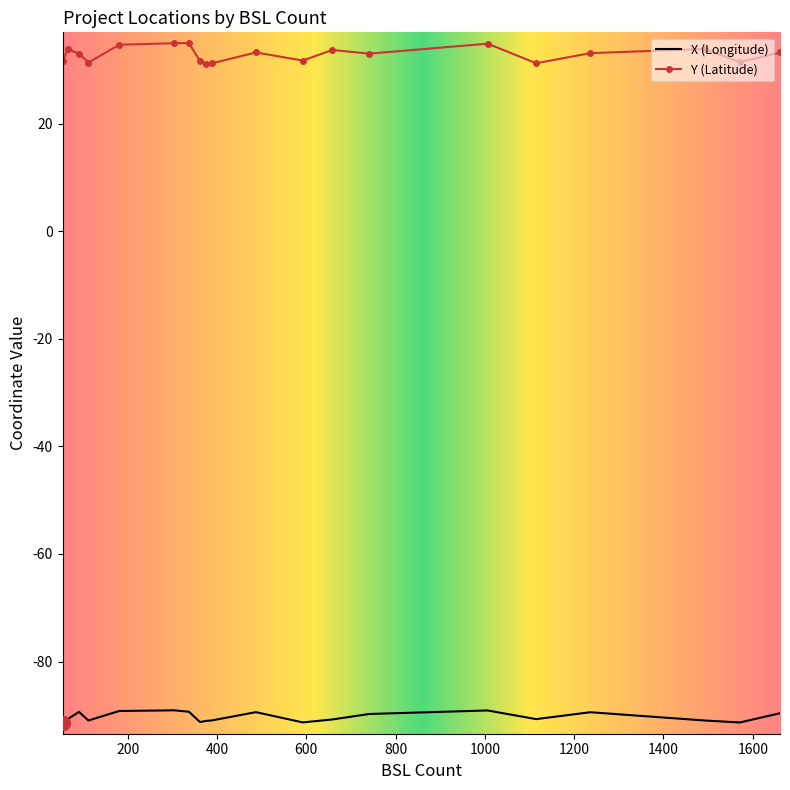

Rank the series by their average value, from lowest to highest.

X (Longitude), Y (Latitude)